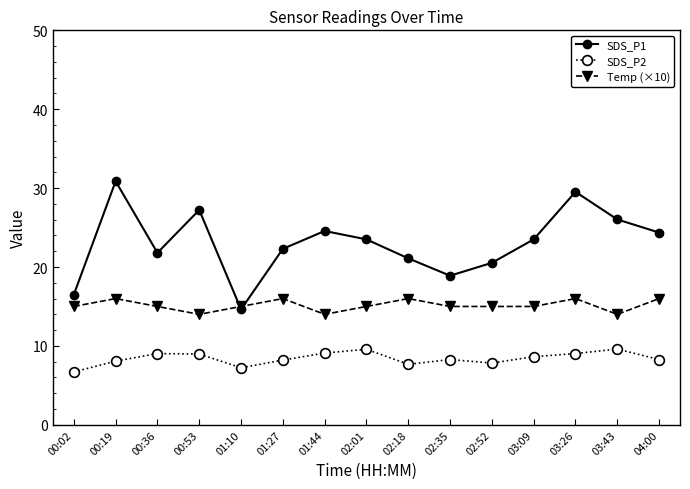

The SDS_P2 series shows 4.4 at 01:27. True or false?

False